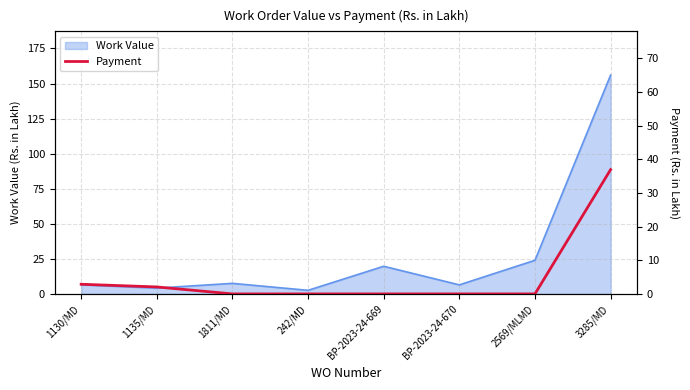

Is it true that Work Value equals 10.0 at 2569/MLMD?

False